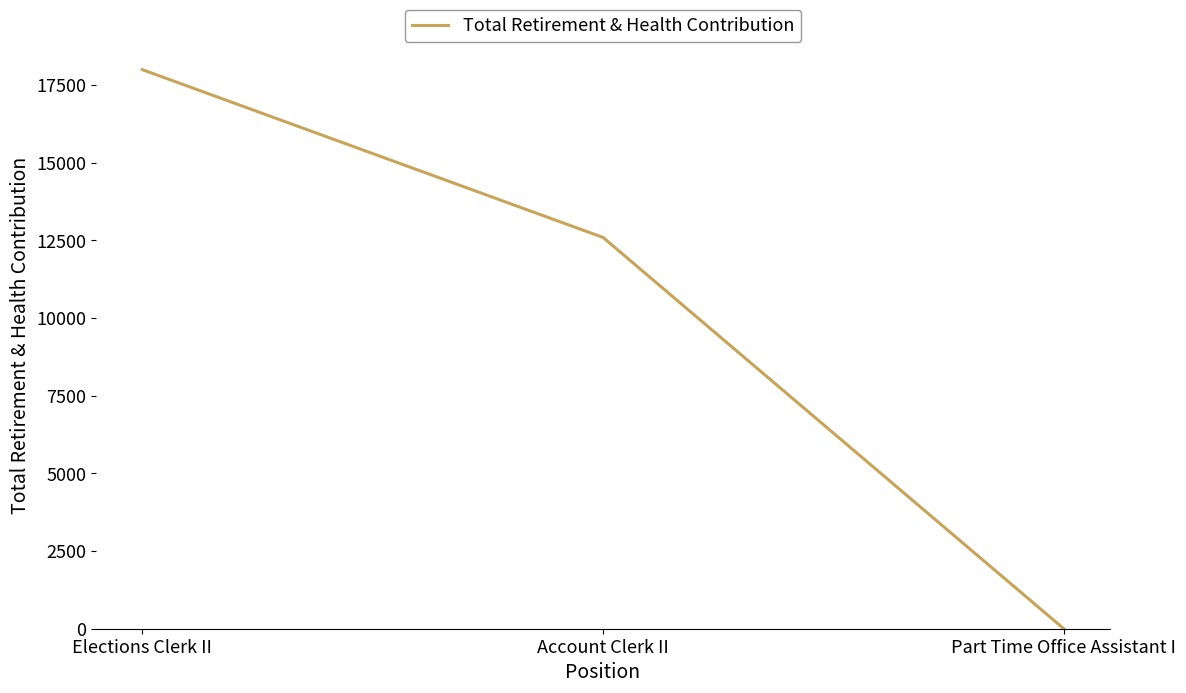

Rank the categories by value from highest to lowest.

Elections Clerk II, Account Clerk II, Part Time Office Assistant I